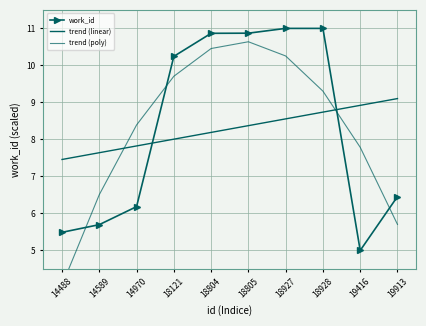

What is the difference between the work_id values at 14970 and 18927?

4.8